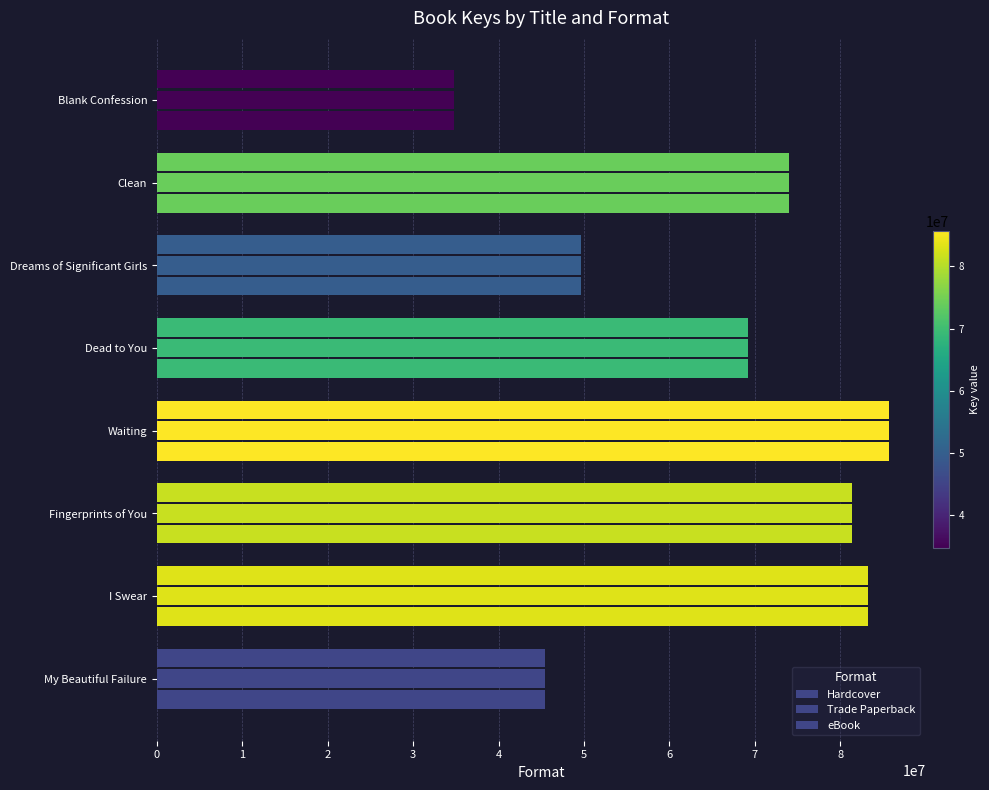

How many values in the eBook series are below 73979080?

4